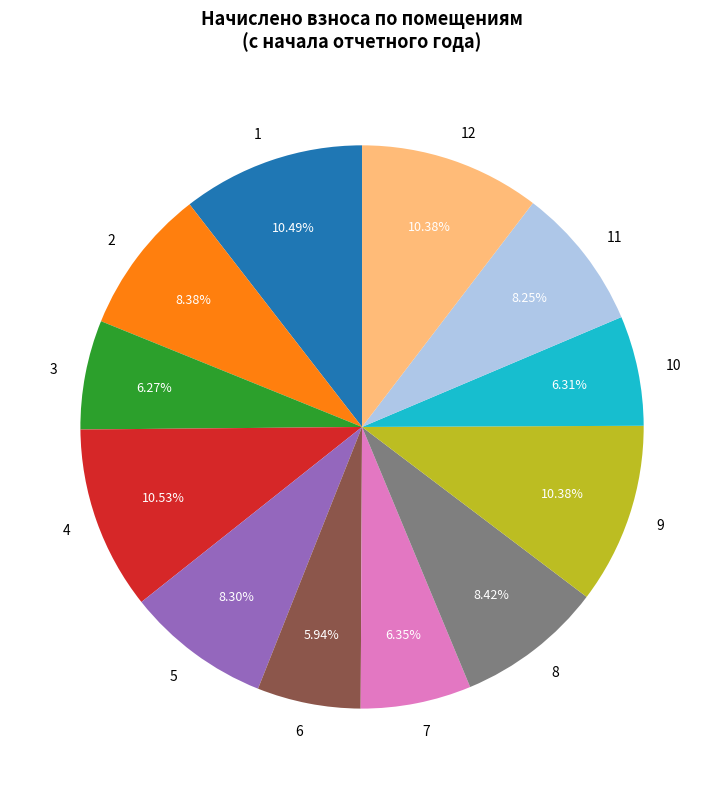

Does 9 account for over 50% of the chart?

No